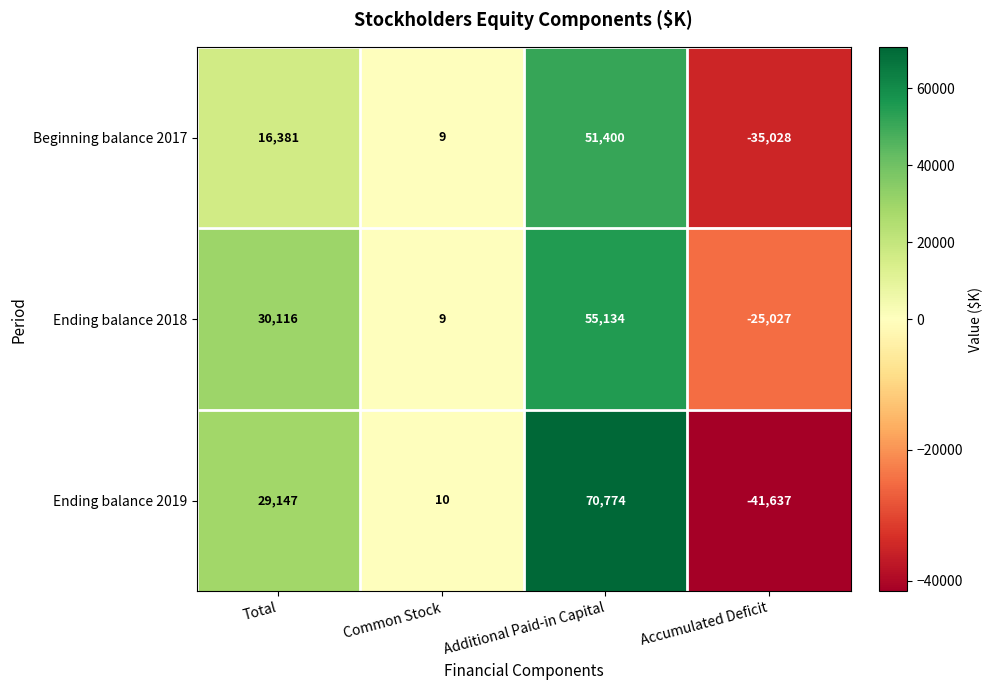

Which series has the widest spread of values?

Ending balance 2019